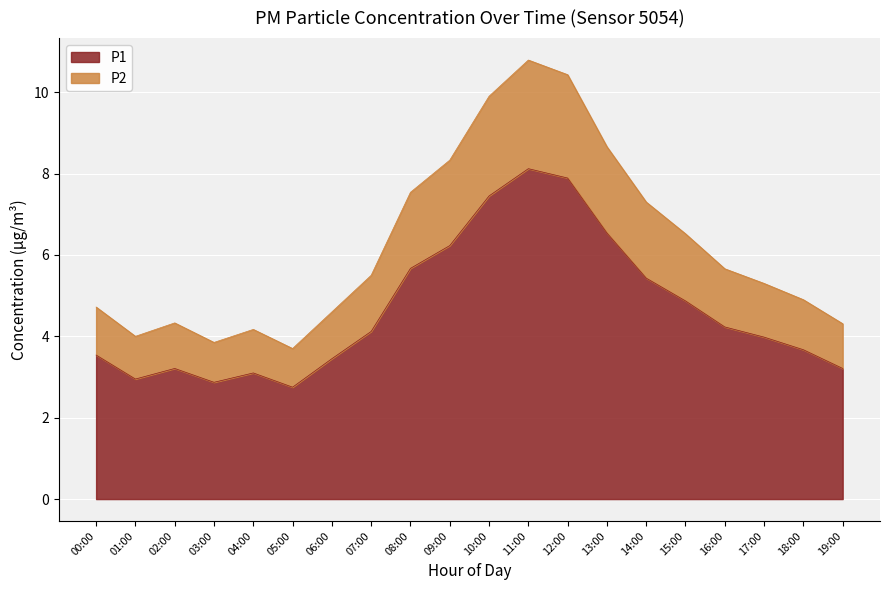

True or false: P1 and P2 cross at least once.

False